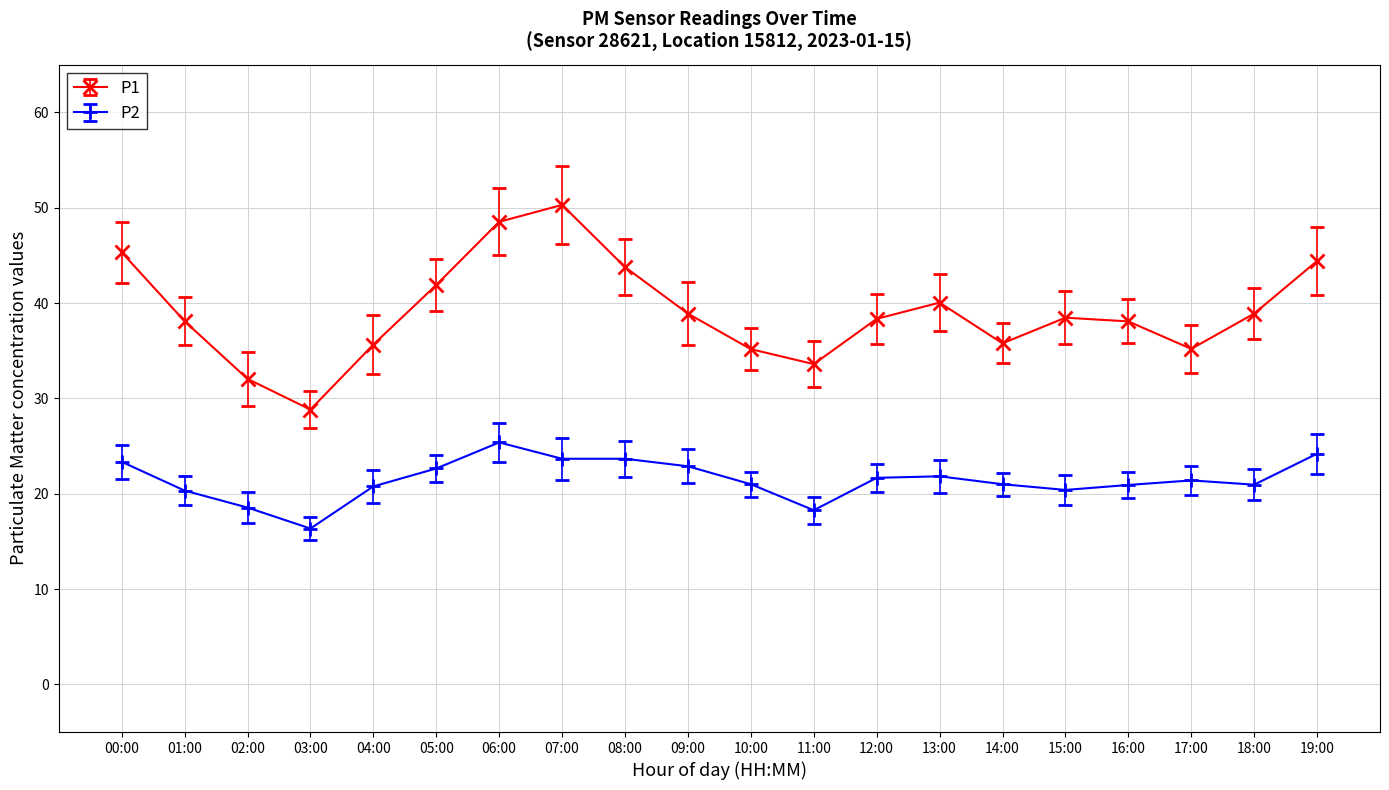

Which category has the lowest value in the P1 series?

03:00